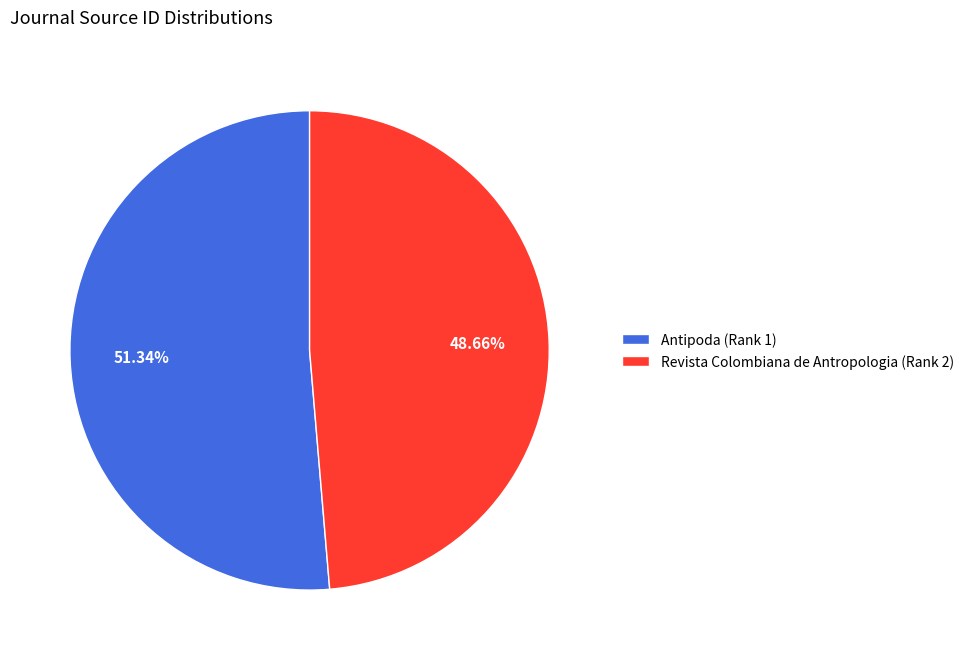

To the nearest percent, what is the difference between the largest and smallest slice percentages?

3%